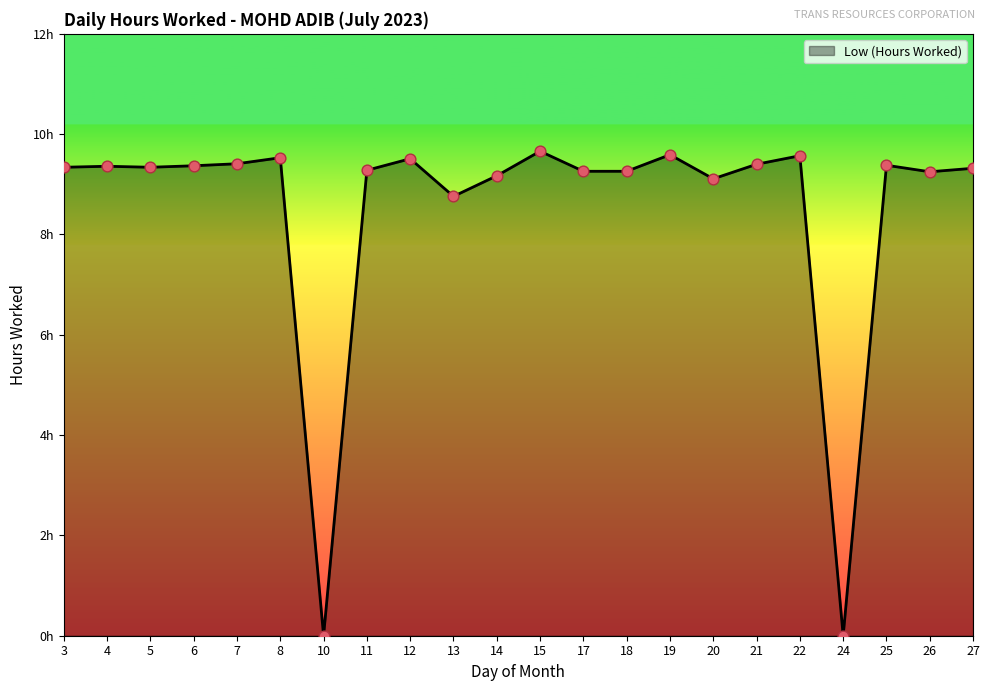

Between 25 and 13, which is larger?

25